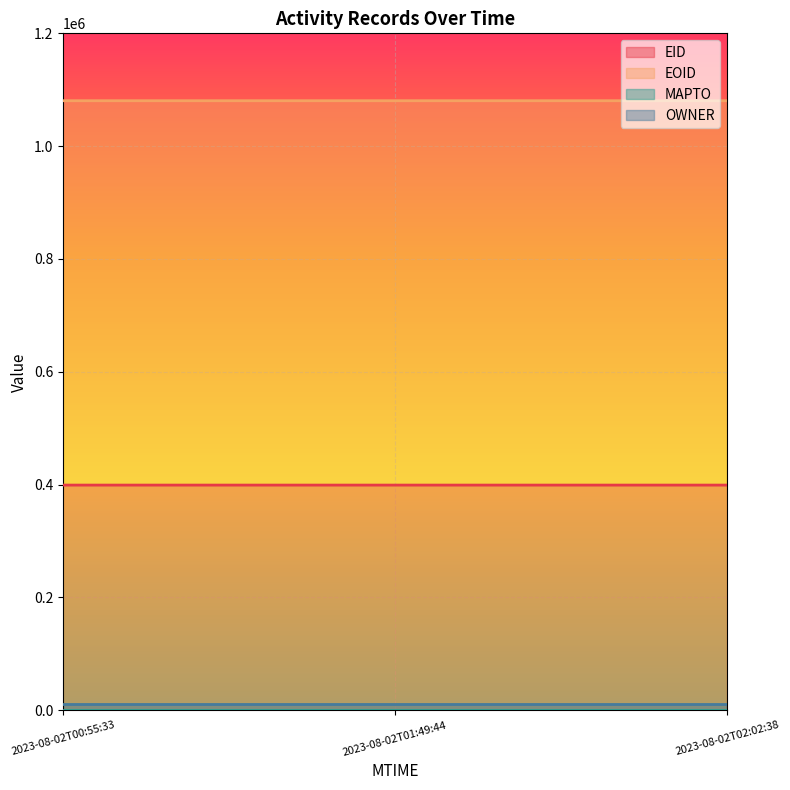

Which category has the highest value in the EOID series?

2023-08-02T02:02:38